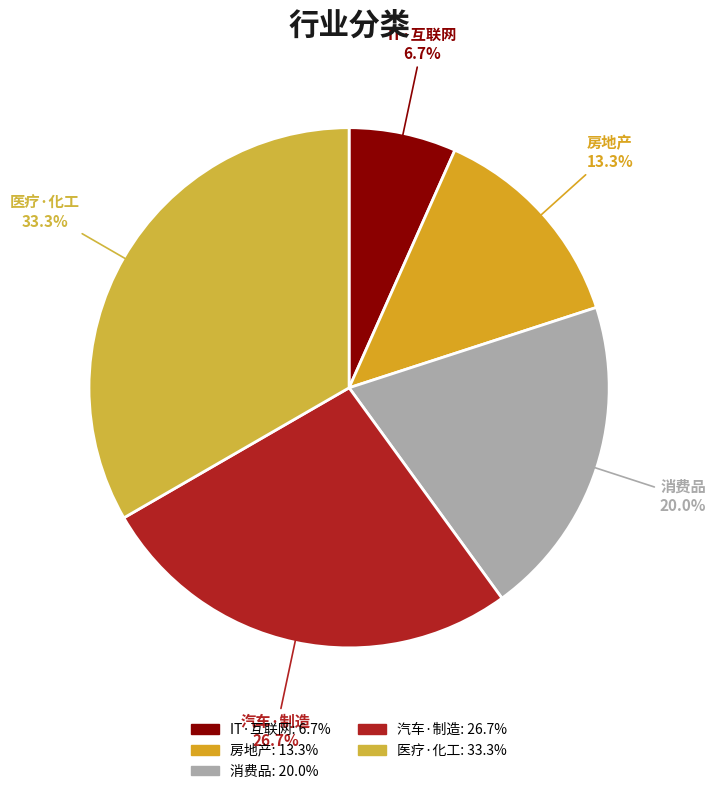

Rank the categories by value from lowest to highest.

IT·互联网, 房地产, 消费品, 汽车·制造, 医疗·化工